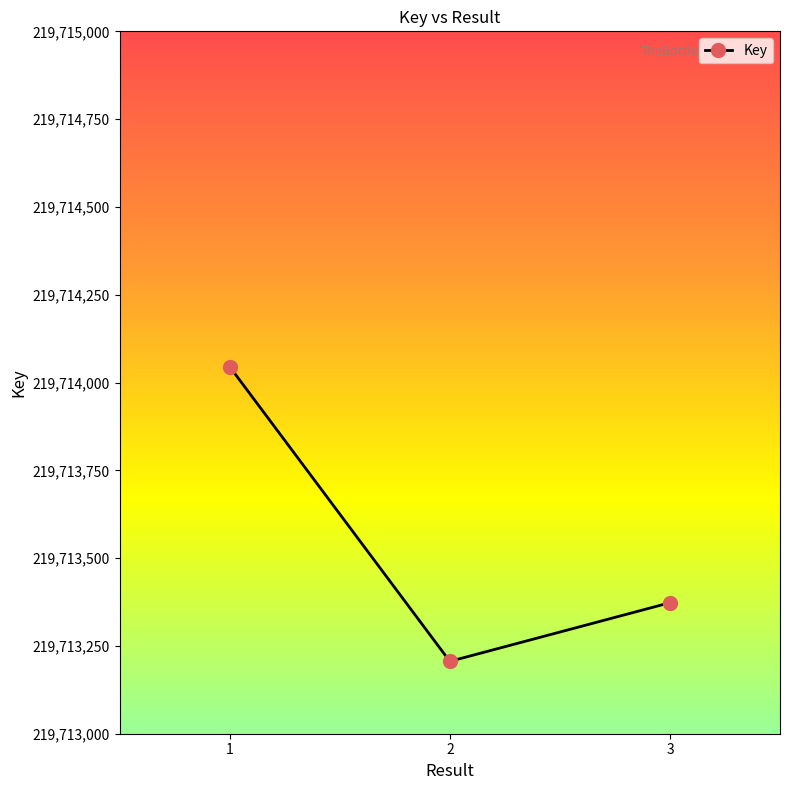

What is the smallest value displayed?

219713206